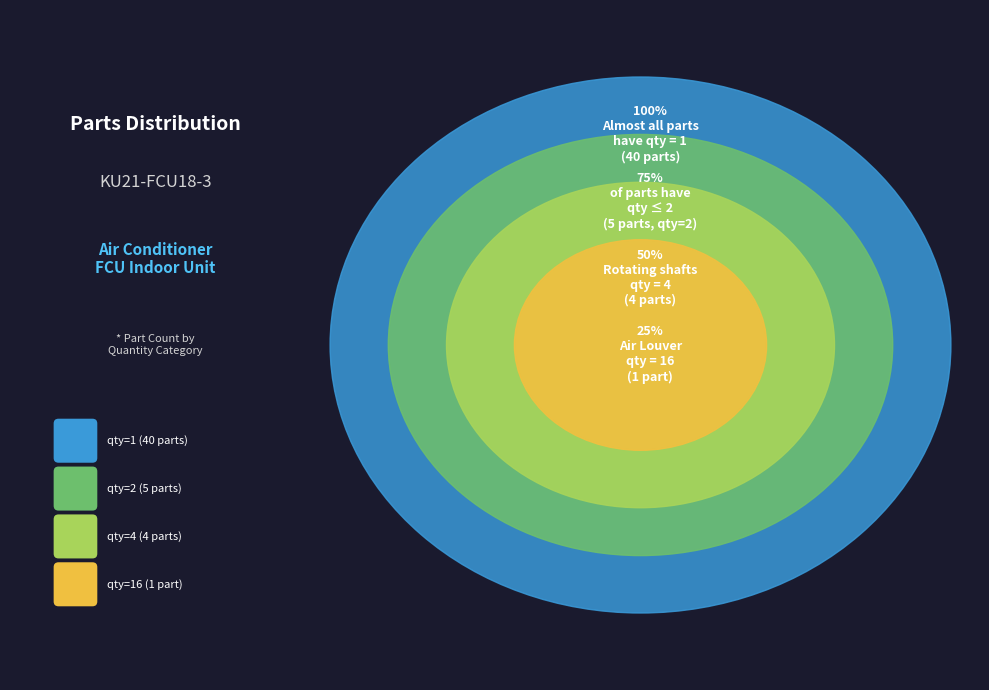

How many slices are in this pie chart?

4